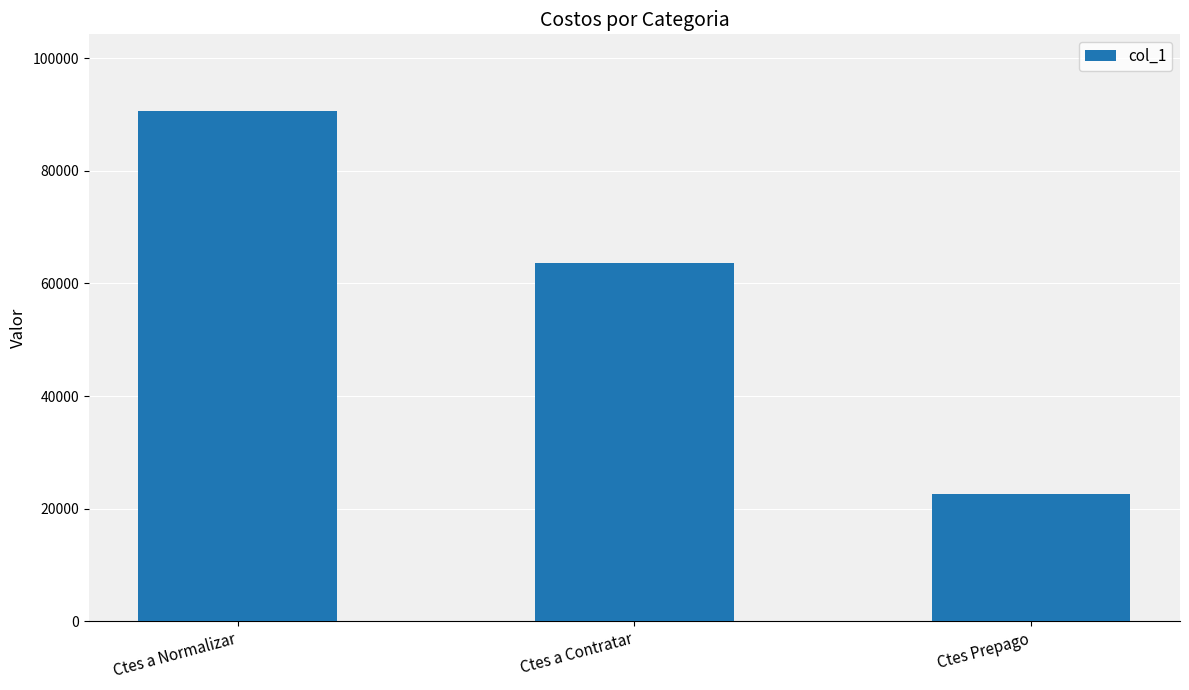

True or false: the data shows 90632.4 at Ctes a Normalizar.

True